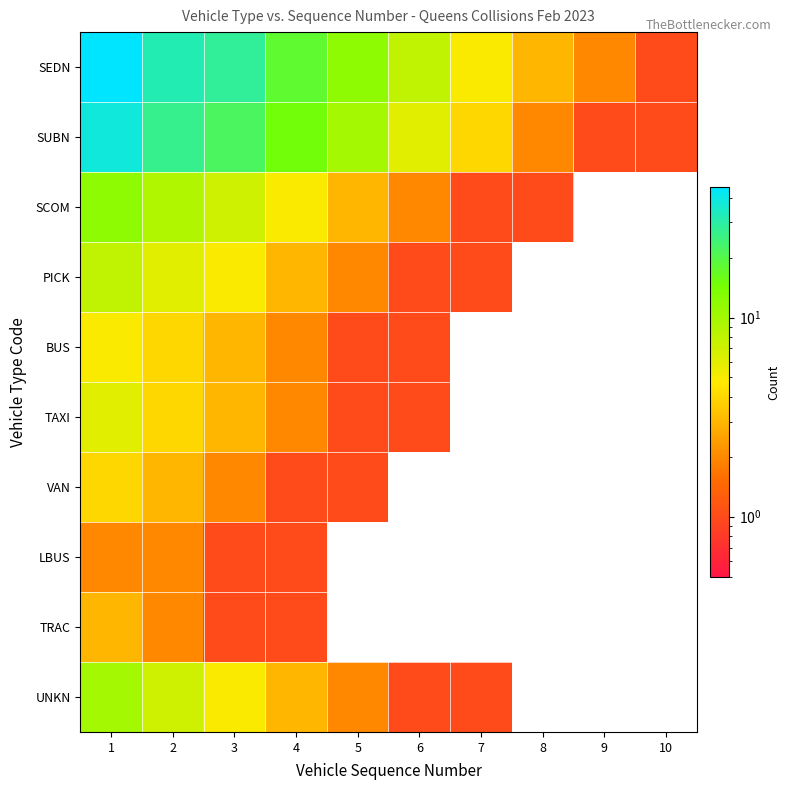

Reading left to right, transcribe all the data shown in this chart.

SEDN: 1=45	2=32	3=28	4=18	5=12	6=8	7=5	8=3	9=2	10=1
SUBN: 1=38	2=27	3=22	4=15	5=10	6=6	7=4	8=2	9=1	10=1
SCOM: 1=12	2=9	3=7	4=5	5=3	6=2	7=1	8=1	9=0	10=0
PICK: 1=8	2=6	3=5	4=3	5=2	6=1	7=1	8=0	9=0	10=0
BUS: 1=5	2=4	3=3	4=2	5=1	6=1	7=0	8=0	9=0	10=0
TAXI: 1=6	2=4	3=3	4=2	5=1	6=1	7=0	8=0	9=0	10=0
VAN: 1=4	2=3	3=2	4=1	5=1	6=0	7=0	8=0	9=0	10=0
LBUS: 1=2	2=2	3=1	4=1	5=0	6=0	7=0	8=0	9=0	10=0
TRAC: 1=3	2=2	3=1	4=1	5=0	6=0	7=0	8=0	9=0	10=0
UNKN: 1=10	2=7	3=5	4=3	5=2	6=1	7=1	8=0	9=0	10=0